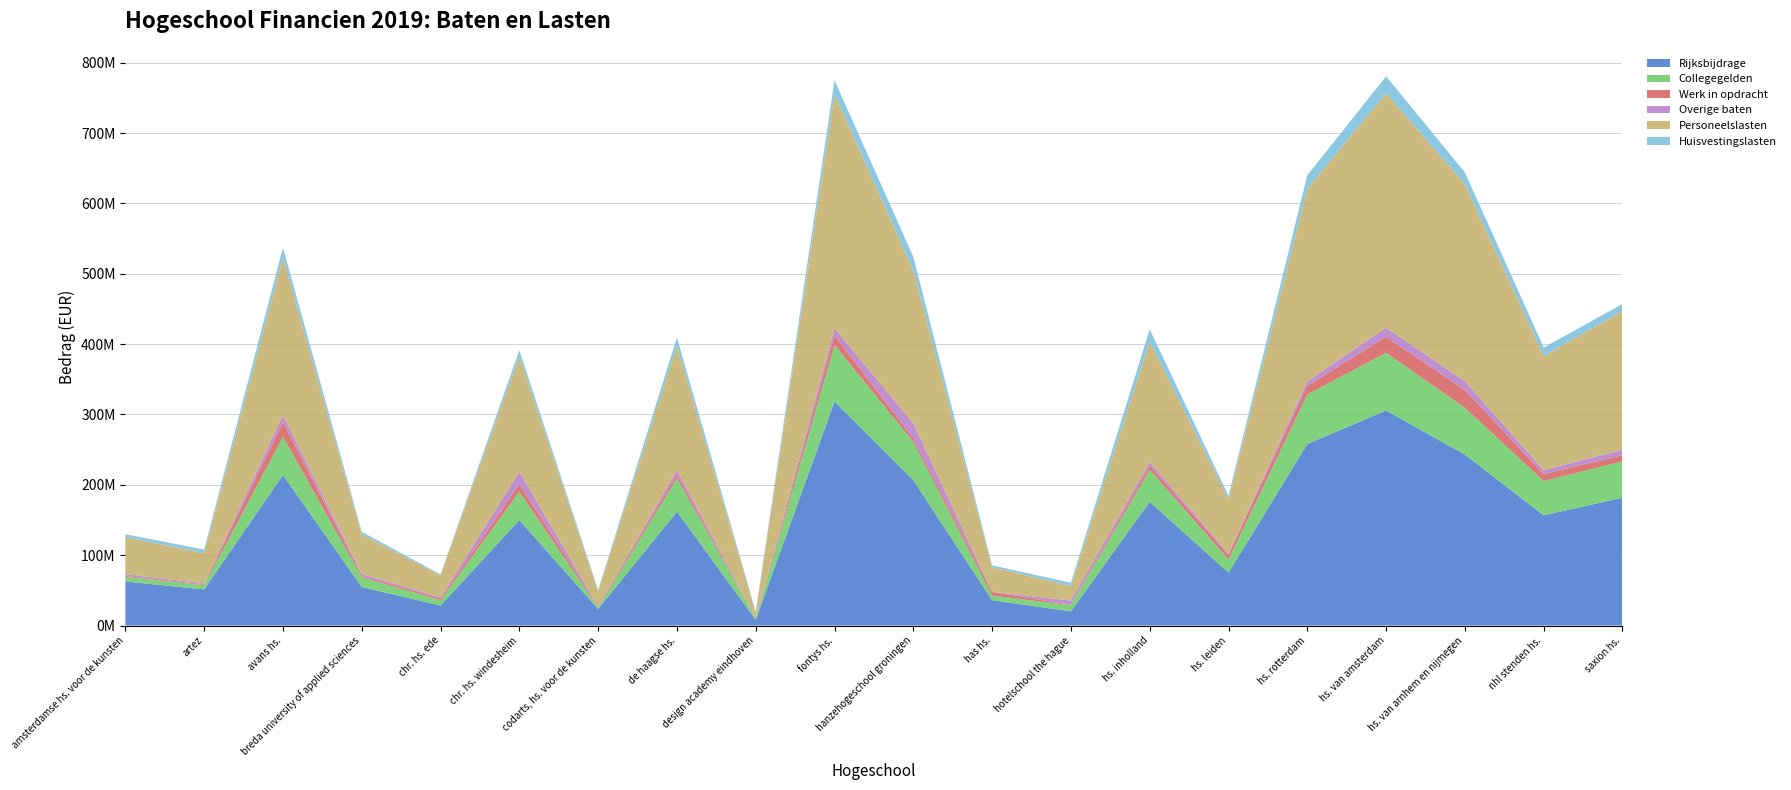

Reading right to left, transcribe all the data shown in this chart.

Rijksbijdrage: saxion hs.=181732000	nhl stenden hs.=156721000	hs. van arnhem en nijmegen=243022000	hs. van amsterdam=305700000	hs. rotterdam=258084000	hs. leiden=75157000	hs. inholland=176026000	hotelschool the hague=20196957	has hs.=35980000	hanzehogeschool groningen=206673000	fontys hs.=318593000	design academy eindhoven=8165000	de haagse hs.=162012000	codarts, hs. voor de kunsten=23550077	chr. hs. windesheim=149929000	chr. hs. ede=28478000	breda university of applied sciences=54766000	avans hs.=214083000	artez=51318258	amsterdamse hs. voor de kunsten=62700000
Collegegelden: saxion hs.=51627000	nhl stenden hs.=48671000	hs. van arnhem en nijmegen=66450000	hs. van amsterdam=82000000	hs. rotterdam=70407000	hs. leiden=18980000	hs. inholland=45418000	hotelschool the hague=8622278	has hs.=6682000	hanzehogeschool groningen=54422000	fontys hs.=80143000	design academy eindhoven=2232000	de haagse hs.=47411000	codarts, hs. voor de kunsten=2072057	chr. hs. windesheim=40420000	chr. hs. ede=7526000	breda university of applied sciences=13802000	avans hs.=54152000	artez=6326685	amsterdamse hs. voor de kunsten=6652000
Werk in opdracht: saxion hs.=8717000	nhl stenden hs.=10051000	hs. van arnhem en nijmegen=25332000	hs. van amsterdam=22600000	hs. rotterdam=12297000	hs. leiden=6305000	hs. inholland=6003000	hotelschool the hague=800556	has hs.=5042000	hanzehogeschool groningen=5011000	fontys hs.=13670000	design academy eindhoven=156000	de haagse hs.=5484000	codarts, hs. voor de kunsten=1428655	chr. hs. windesheim=10605000	chr. hs. ede=2371000	breda university of applied sciences=1727000	avans hs.=21068000	artez=946442	amsterdamse hs. voor de kunsten=1179000
Overige baten: saxion hs.=7763000	nhl stenden hs.=5482000	hs. van arnhem en nijmegen=12438000	hs. van amsterdam=13100000	hs. rotterdam=6510000	hs. leiden=1932000	hs. inholland=5201000	hotelschool the hague=5819875	has hs.=265000	hanzehogeschool groningen=21439000	fontys hs.=9904000	design academy eindhoven=757000	de haagse hs.=6226000	codarts, hs. voor de kunsten=470204	chr. hs. windesheim=17678000	chr. hs. ede=1754000	breda university of applied sciences=2955000	avans hs.=9658000	artez=1441114	amsterdamse hs. voor de kunsten=2537000
Personeelslasten: saxion hs.=197362000	nhl stenden hs.=162209000	hs. van arnhem en nijmegen=279905000	hs. van amsterdam=333500000	hs. rotterdam=273561000	hs. leiden=76530000	hs. inholland=170985000	hotelschool the hague=20855646	has hs.=34924000	hanzehogeschool groningen=217043000	fontys hs.=333192000	design academy eindhoven=7053000	de haagse hs.=175994000	codarts, hs. voor de kunsten=21113706	chr. hs. windesheim=163590000	chr. hs. ede=31249000	breda university of applied sciences=56478000	avans hs.=223874000	artez=42703263	amsterdamse hs. voor de kunsten=52802000
Huisvestingslasten: saxion hs.=9831000	nhl stenden hs.=12057000	hs. van arnhem en nijmegen=16934000	hs. van amsterdam=23800000	hs. rotterdam=19088000	hs. leiden=5461000	hs. inholland=17485000	hotelschool the hague=4557097	has hs.=2683000	hanzehogeschool groningen=19581000	fontys hs.=19416000	design academy eindhoven=1659000	de haagse hs.=12208000	codarts, hs. voor de kunsten=1839851	chr. hs. windesheim=9219000	chr. hs. ede=1224000	breda university of applied sciences=3521000	avans hs.=14479000	artez=5204597	amsterdamse hs. voor de kunsten=3933000